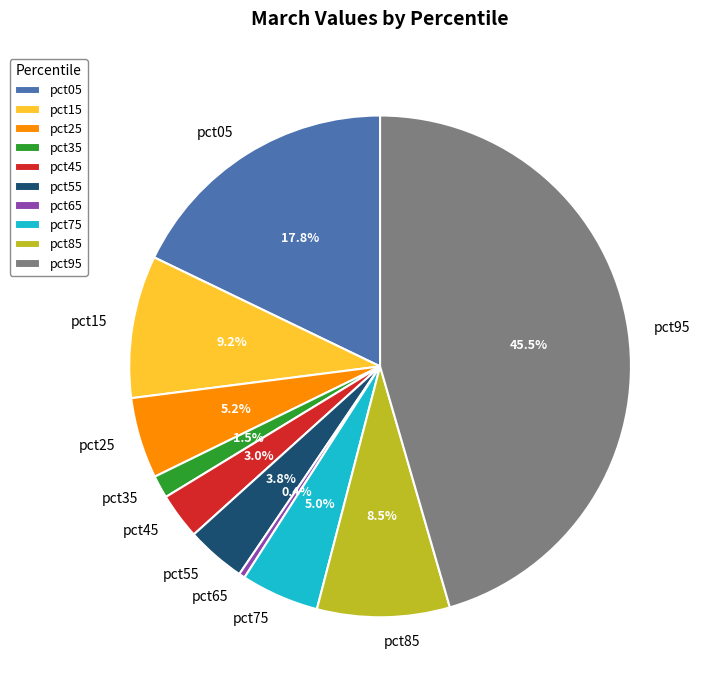

What portion of the pie excludes pct05?

82.2%